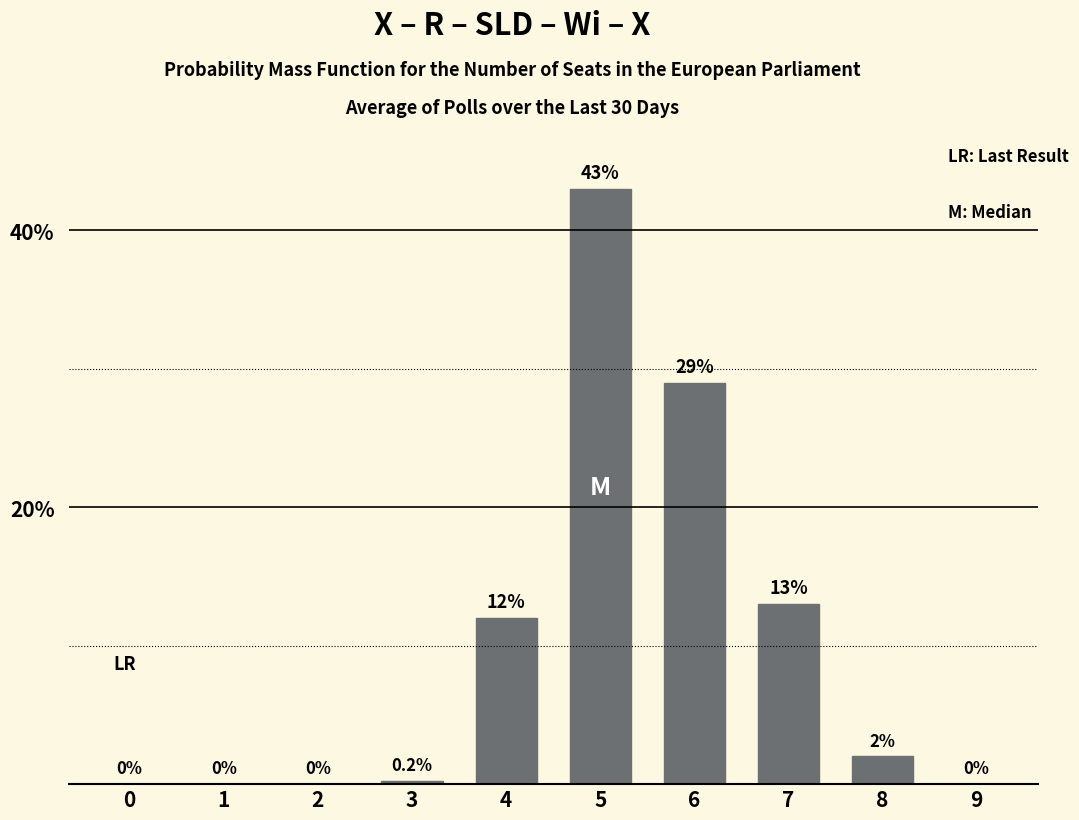

How many positive values are there?

6